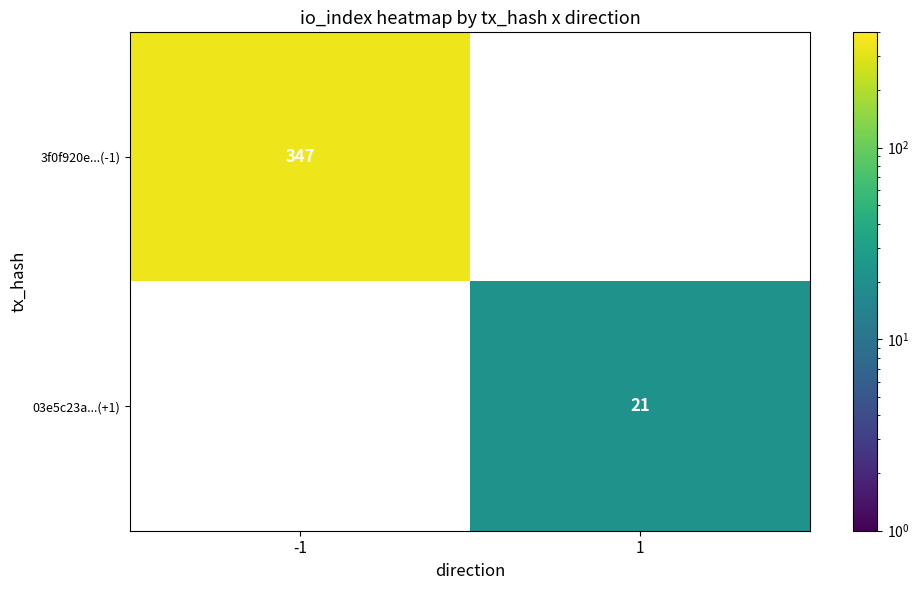

Is it true that 3f0f920e...(-1) equals 228 at -1?

False